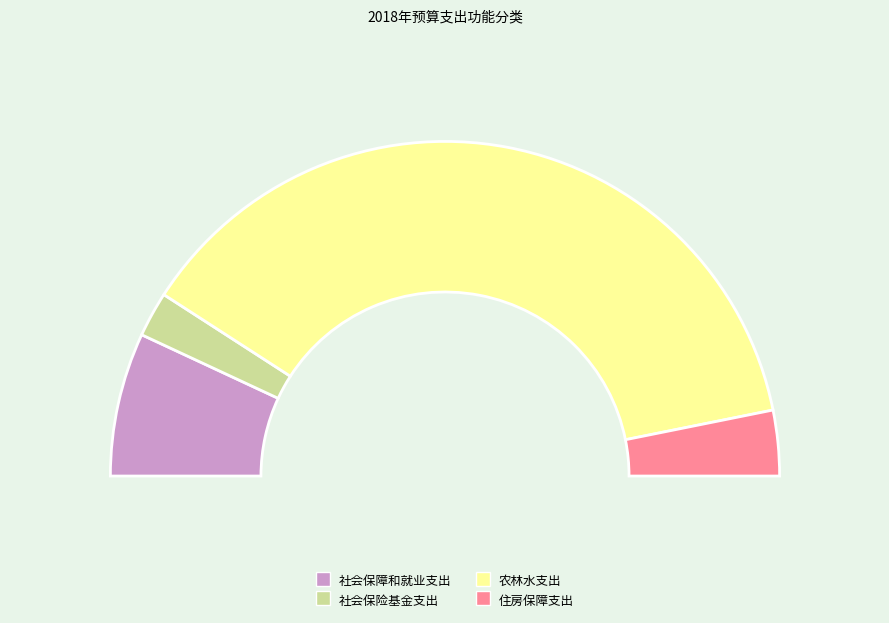

What percentage do 农林水支出 and 社会保险基金支出 together represent?

79.8%